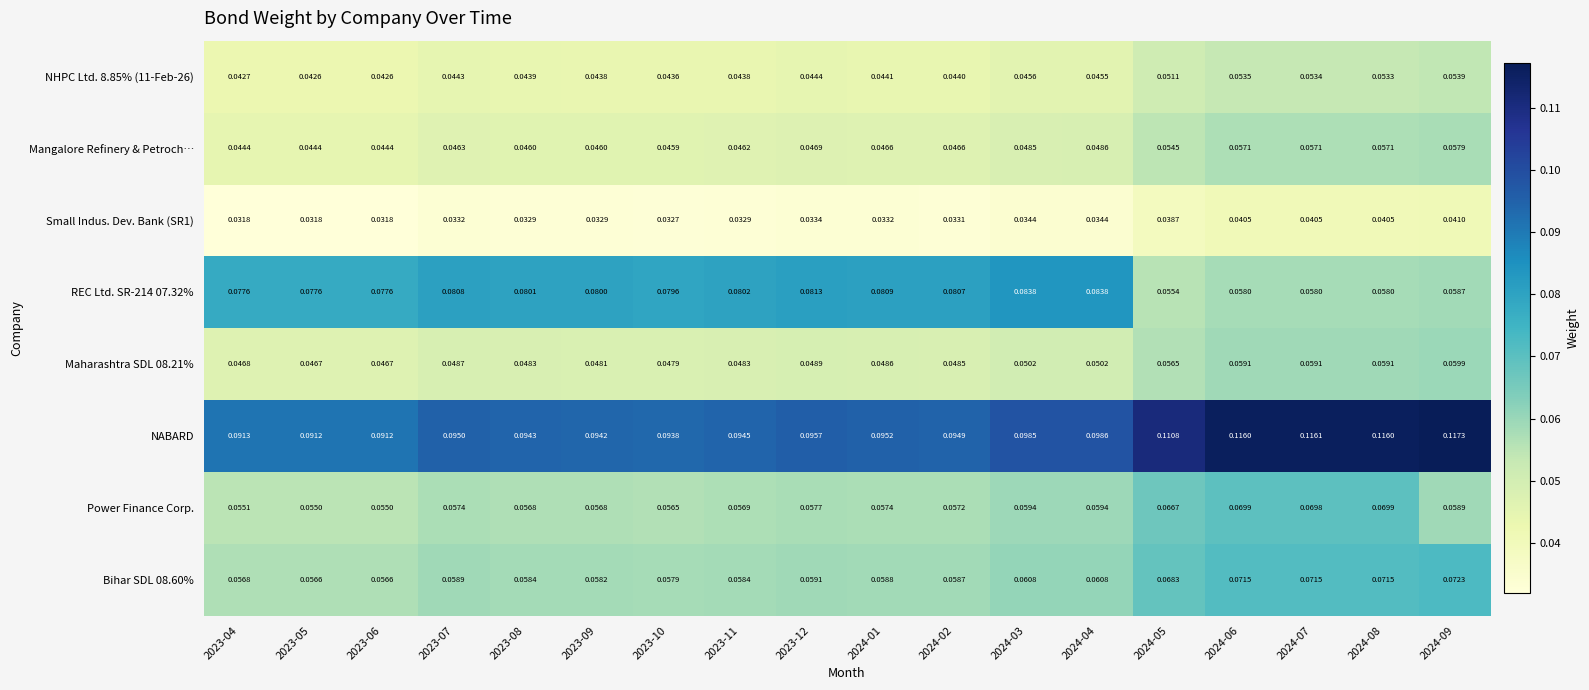

Is the value of Small Indus. Dev. Bank (SR1) at 2023-08 greater than the value of Maharashtra SDL 08.21% at 2024-02?

No